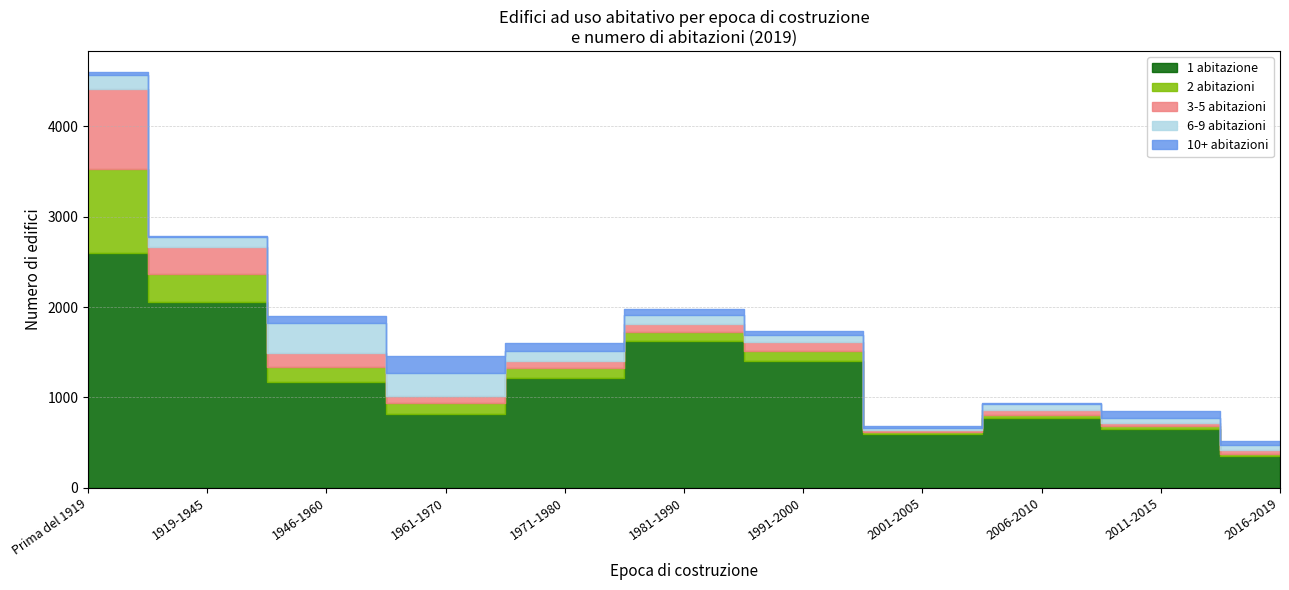

What is the difference between the highest and lowest values at 2001-2005?

582